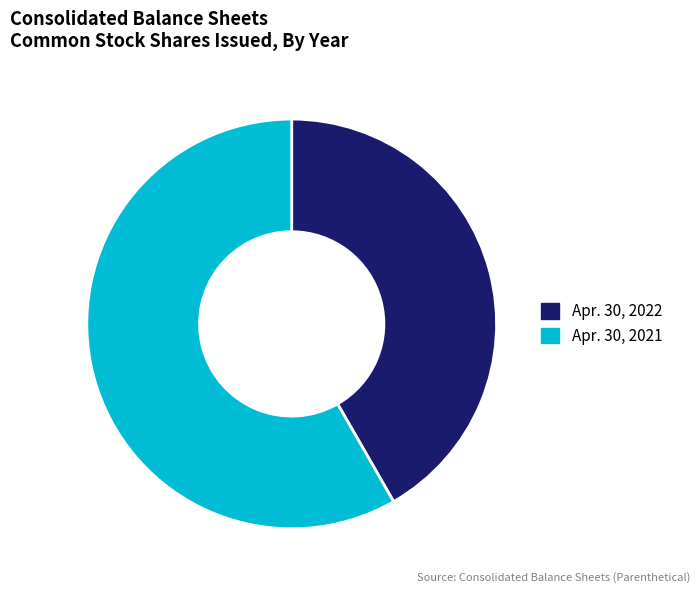

What is the ratio of the value at Apr. 30, 2021 to the value at Apr. 30, 2022?

1.4